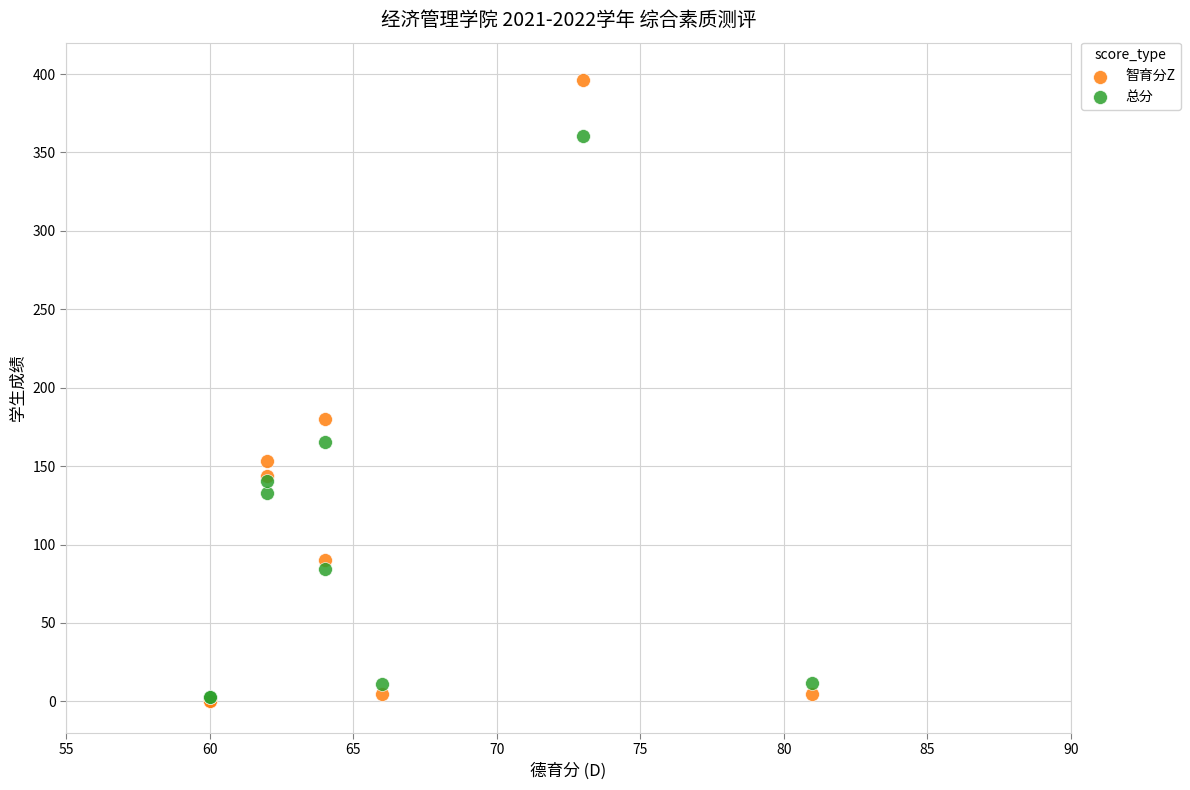

Which series has the largest Y range (max minus min)?

智育分Z